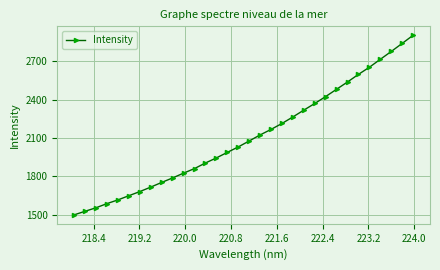

What is the minimum value shown in the chart?

1499.5